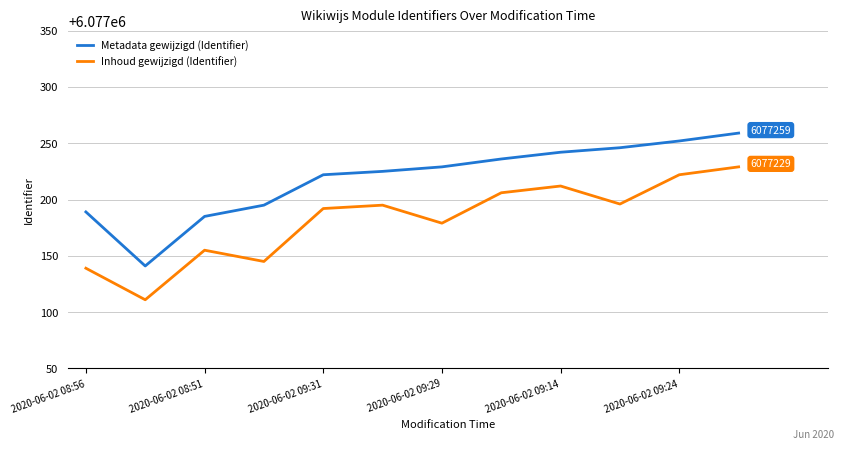

Which series has the largest total across all categories?

Metadata gewijzigd (Identifier)